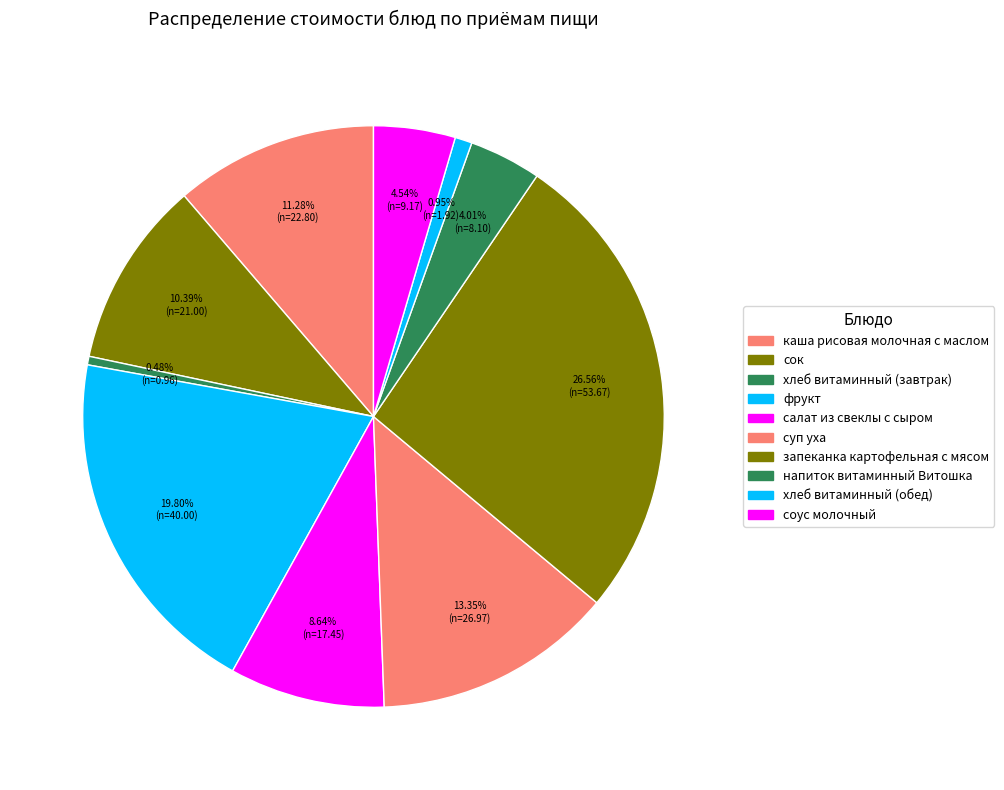

Is there a majority slice in this chart?

No